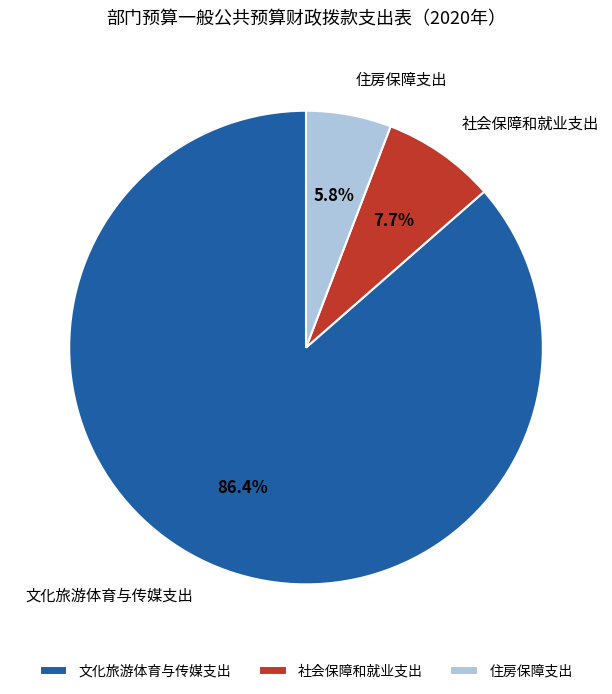

Count the number of slices in the pie.

3